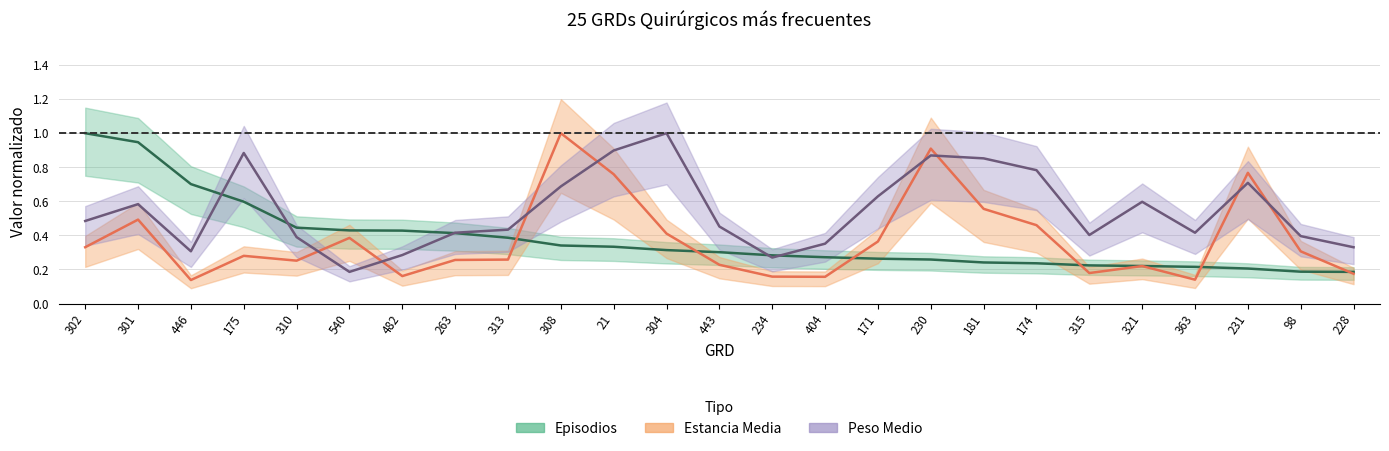

Which has a higher value, 301 or 321?

301